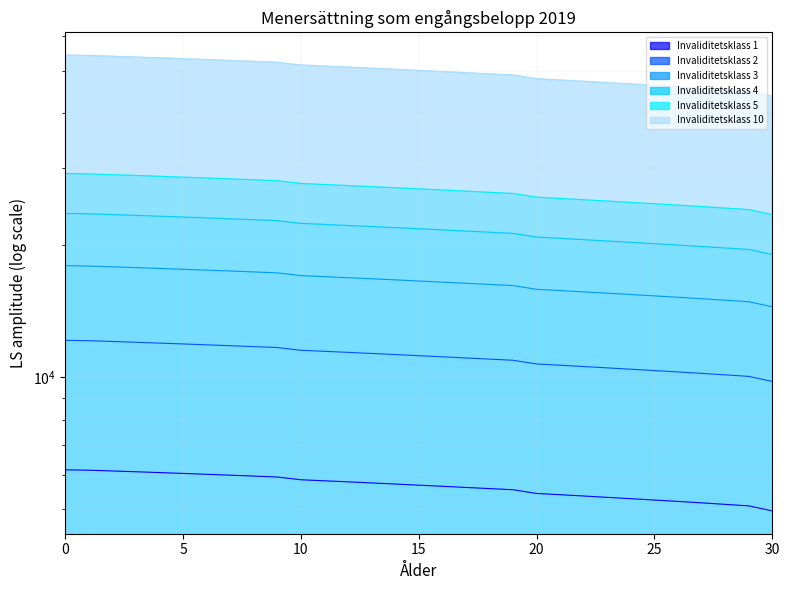

What is the value of the Invaliditetsklass 4 point at the 16th from the left?

50133.0